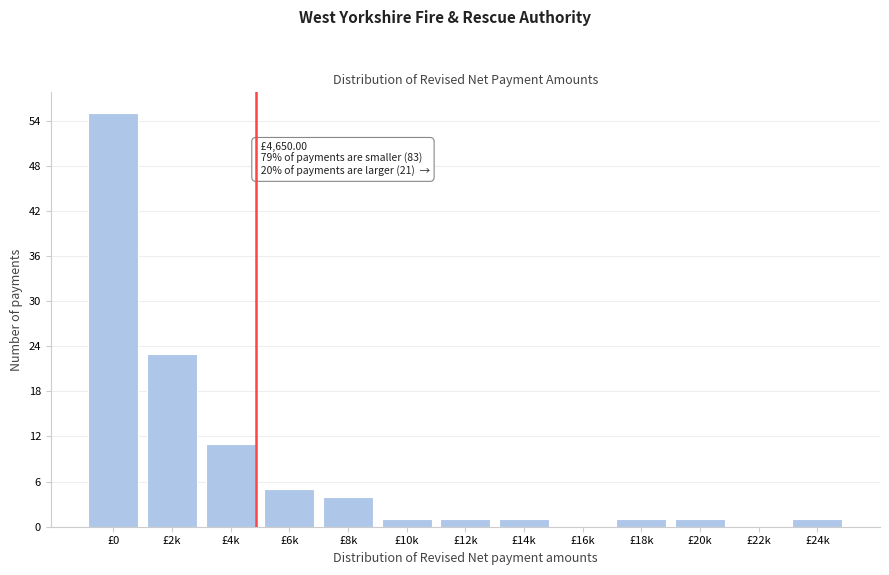

Reading left to right, transcribe all the data shown in this chart.

£0=55	£2k=23	£4k=11	£6k=5	£8k=4	£10k=1	£12k=1	£14k=1	£16k=0	£18k=1	£20k=1	£22k=0	£24k=1